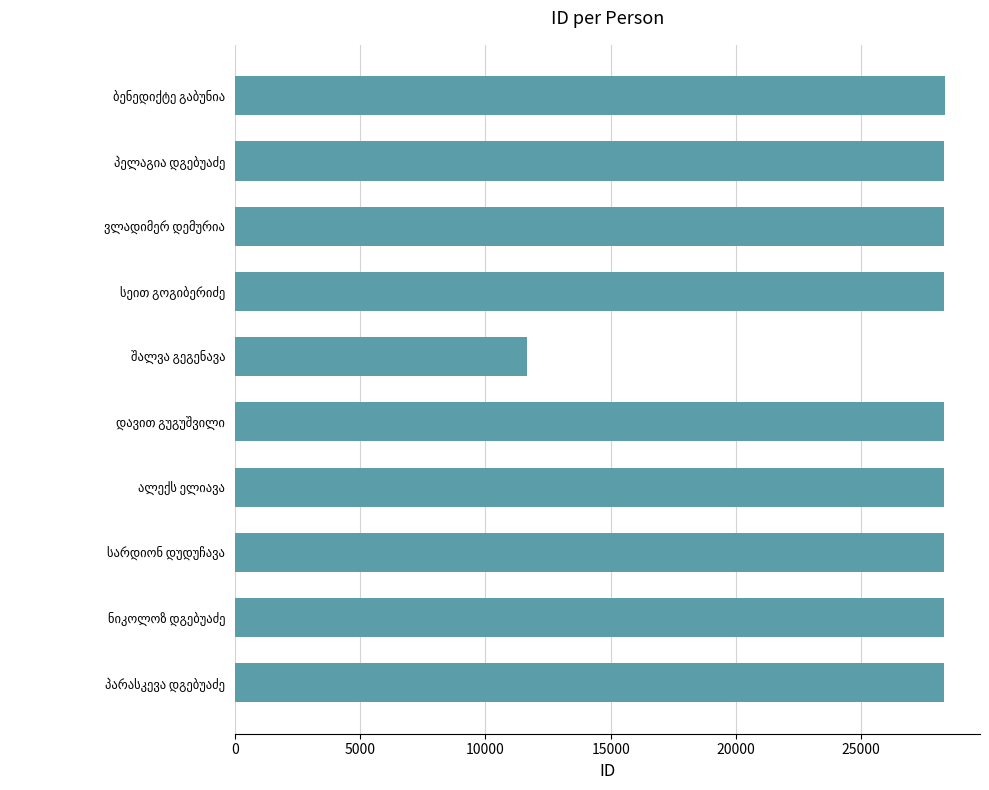

What is the value of the 3rd bar from the top?

28328